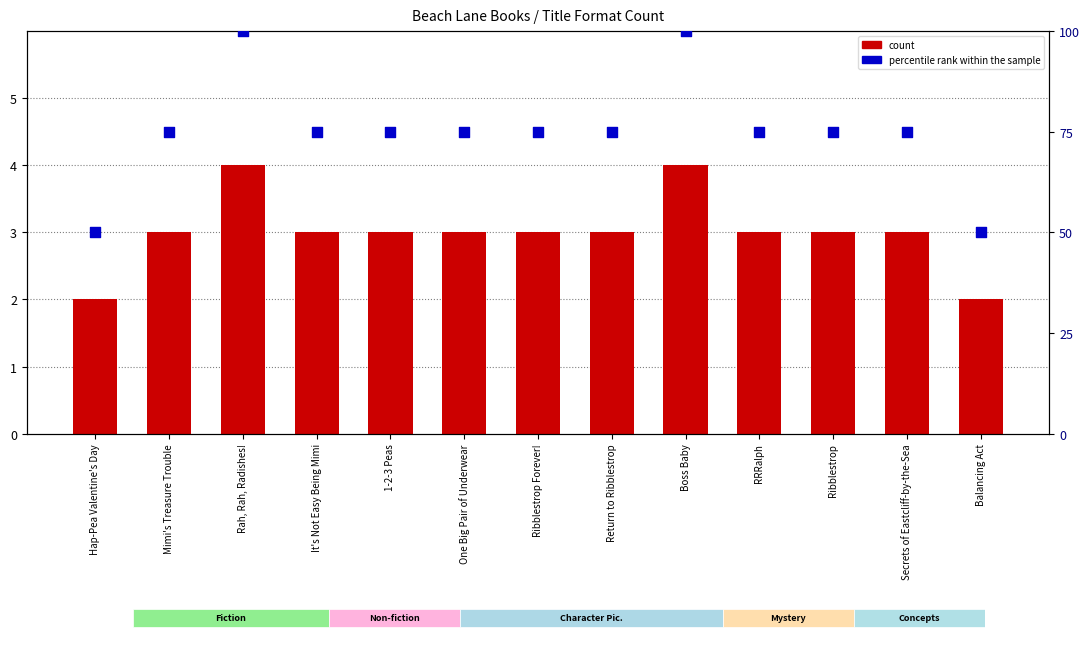

Which series contains the highest Y value?

percentile rank within the sample